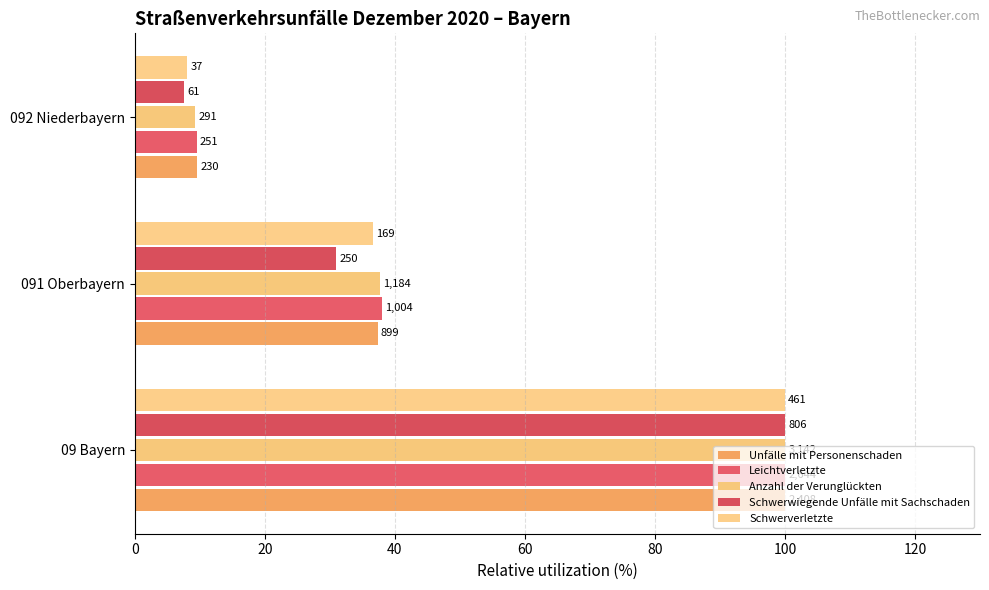

What is the value of the Schwerverletzte bar at the 2nd from the left?

36.7